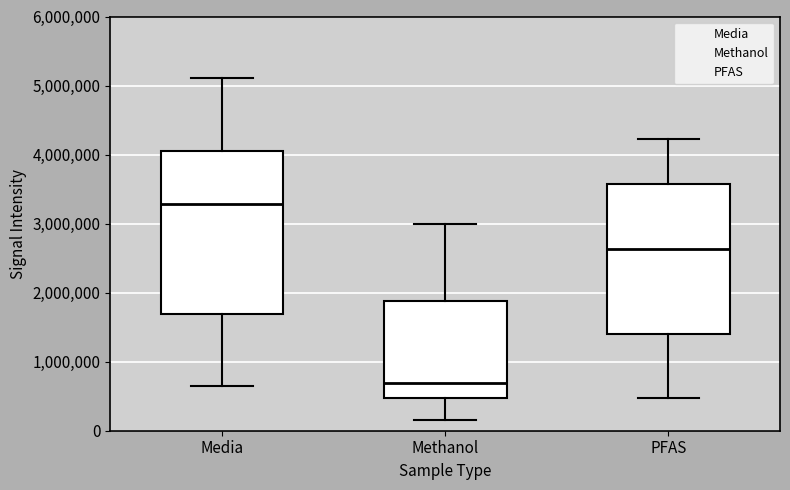

Which box has the lowest median line?

Methanol